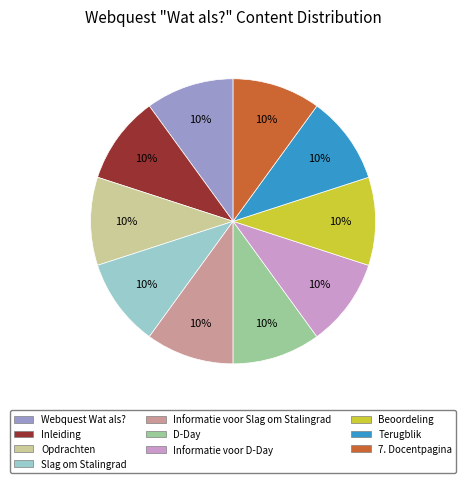

Count the number of slices in the pie.

10